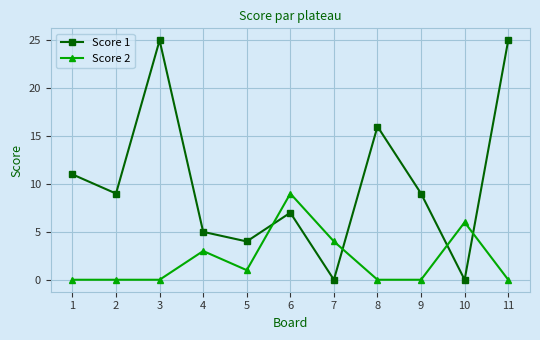

Where does the Score 1 series first go above 9?

1